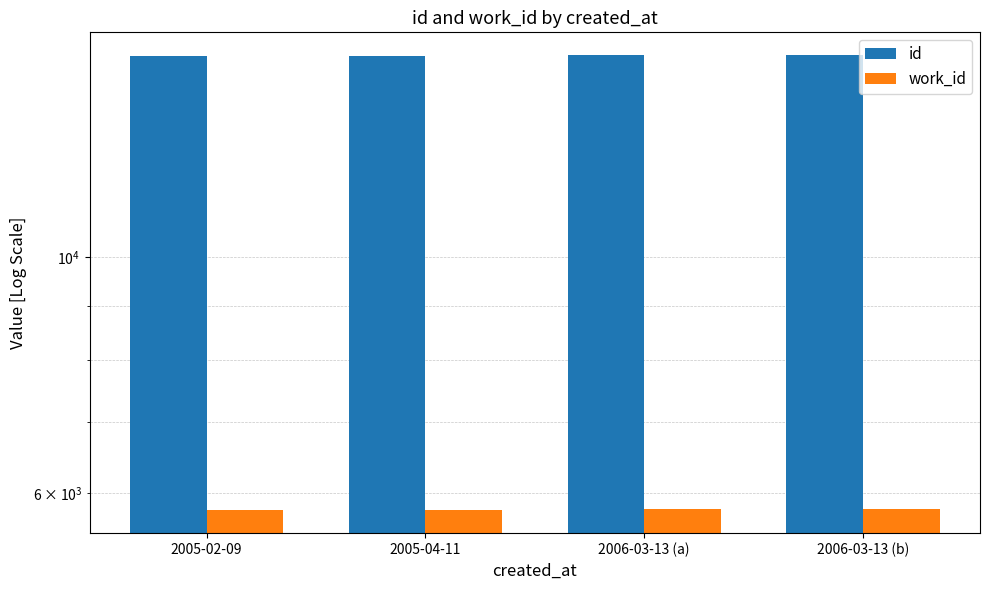

Does the chart contain stacked bars?

No